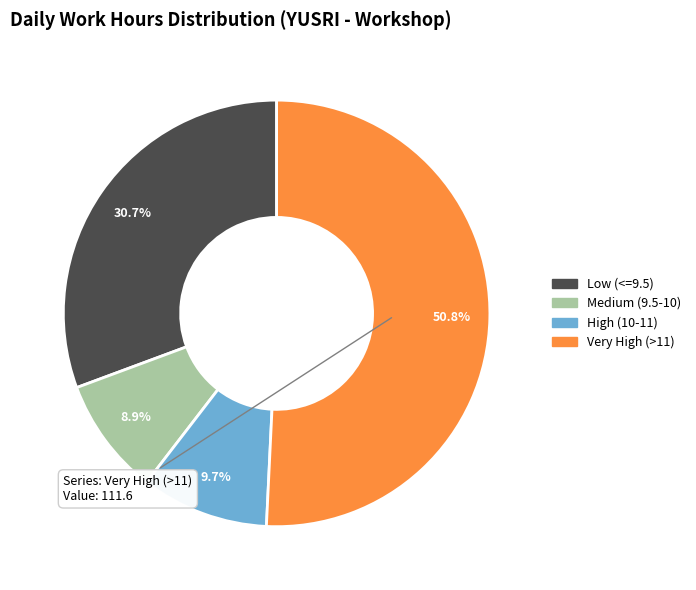

Is there any slice that represents more than half of the pie?

Yes